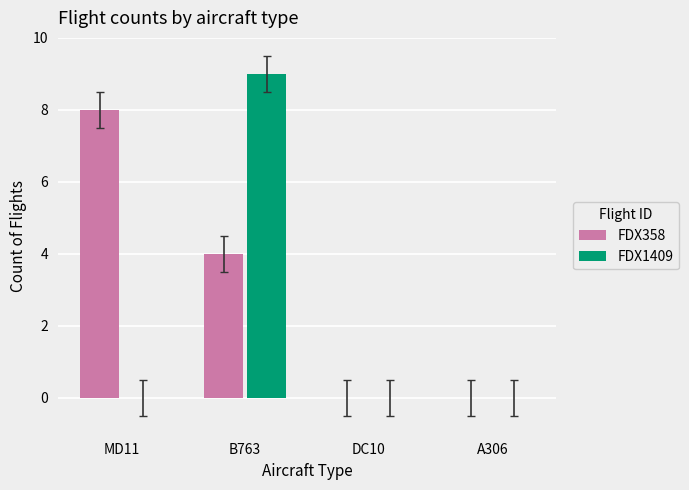

Count the FDX1409 values in the range 0 to 9.

4